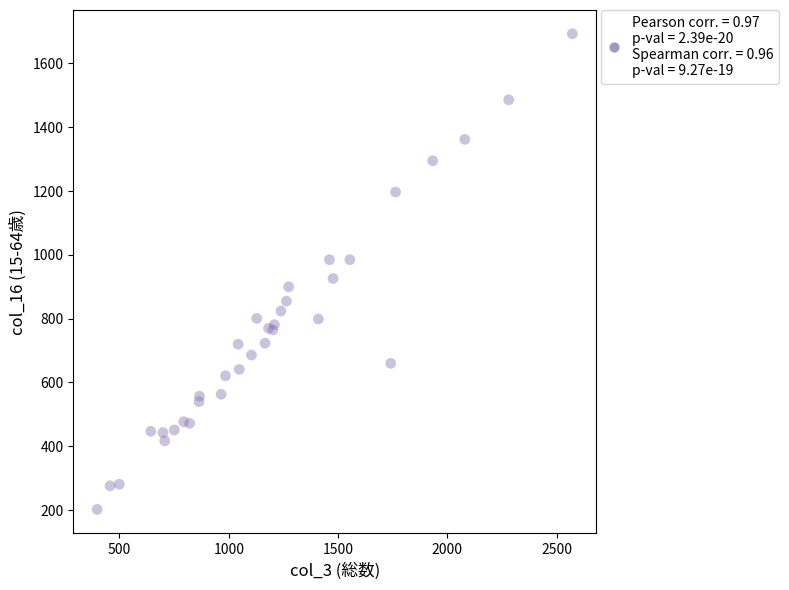

What Y value in the scatter plot is closest to 947?

926